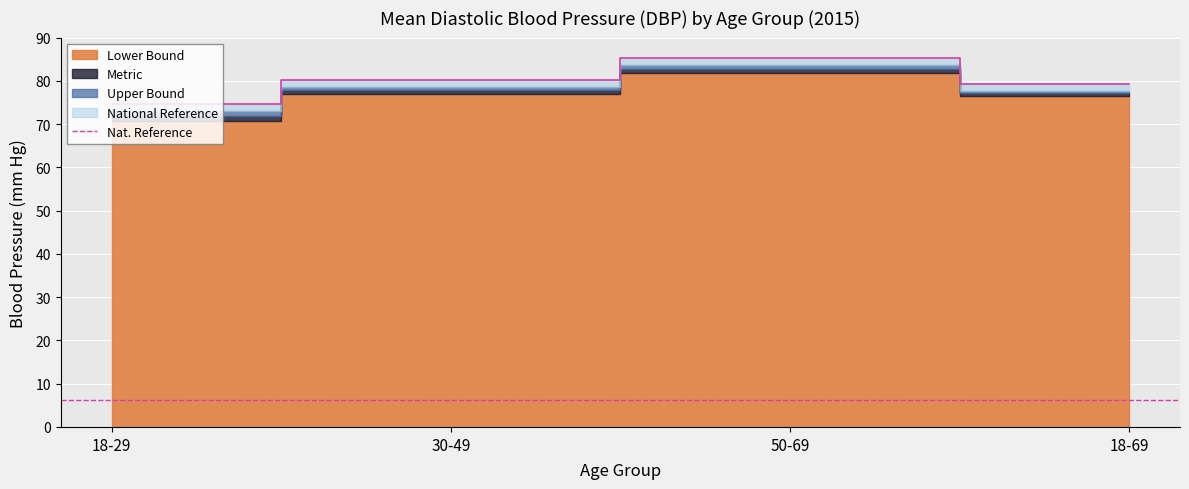

What is the label of the 4th point from the right?

18-29